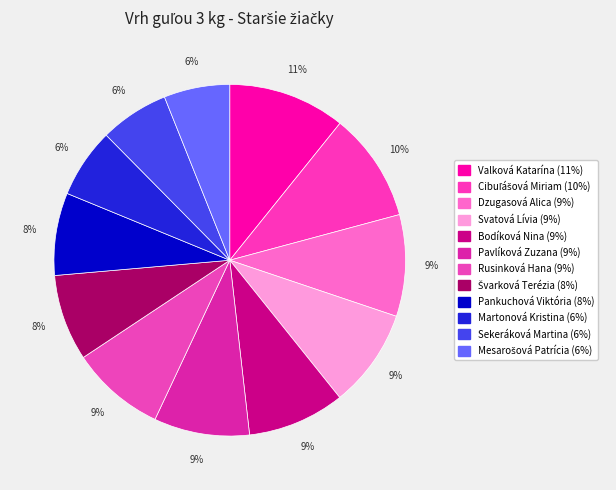

Does any single category account for the majority?

No